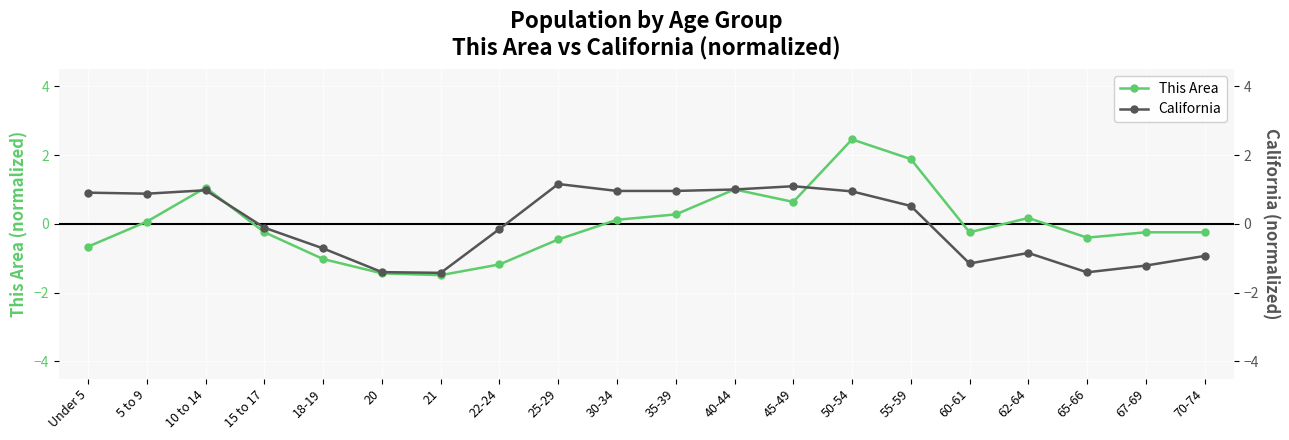

How many series are shown in this chart?

2